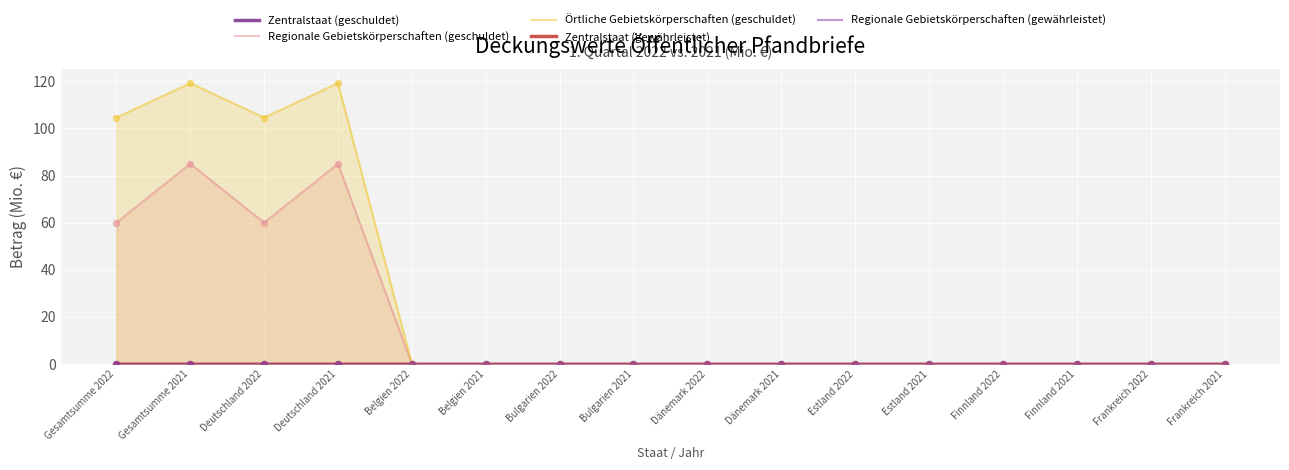

What are all the series names shown in the legend?

Zentralstaat (geschuldet), Regionale Gebietskörperschaften (geschuldet), Örtliche Gebietskörperschaften (geschuldet), Zentralstaat (gewährleistet), Regionale Gebietskörperschaften (gewährleistet)